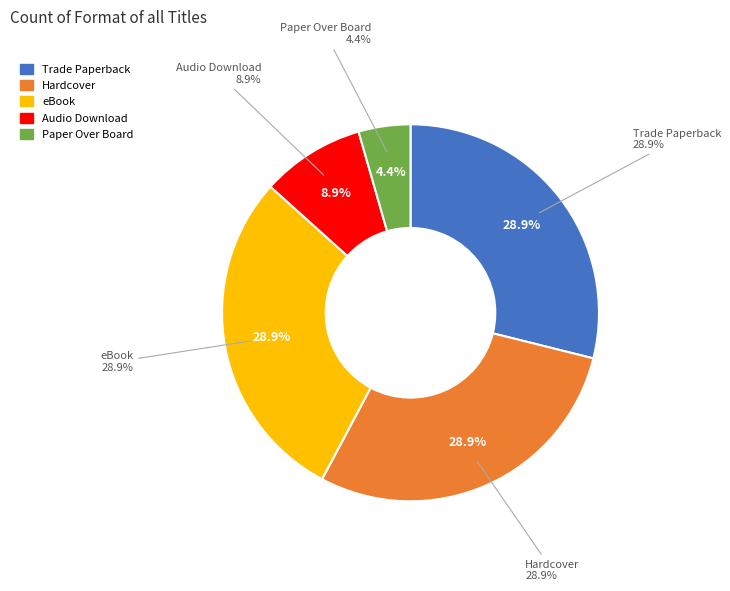

To the nearest percent, what portion does Audio Download represent?

9%